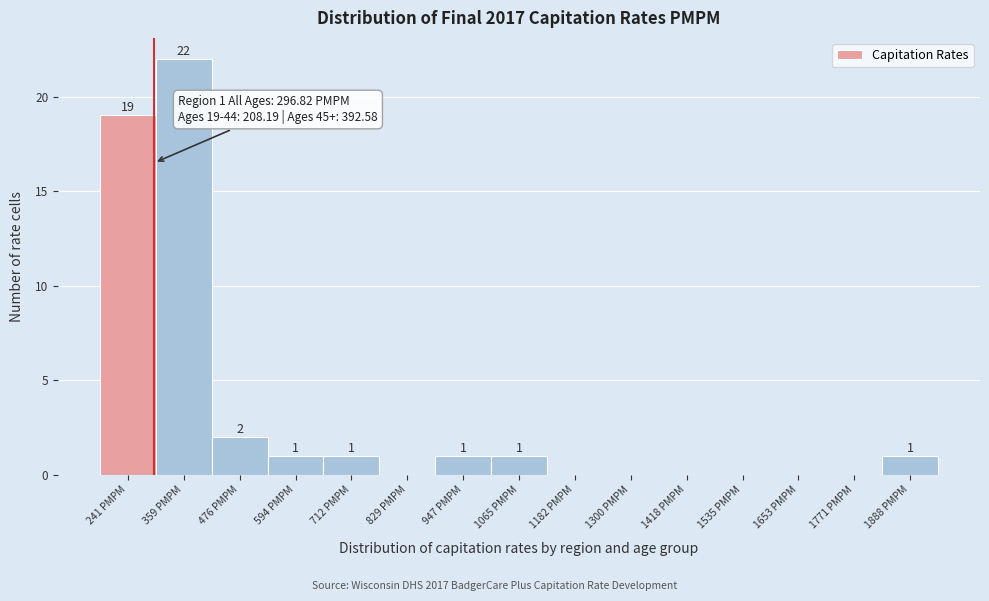

Over which range of the x-axis is the bar tallest?

300 to 420